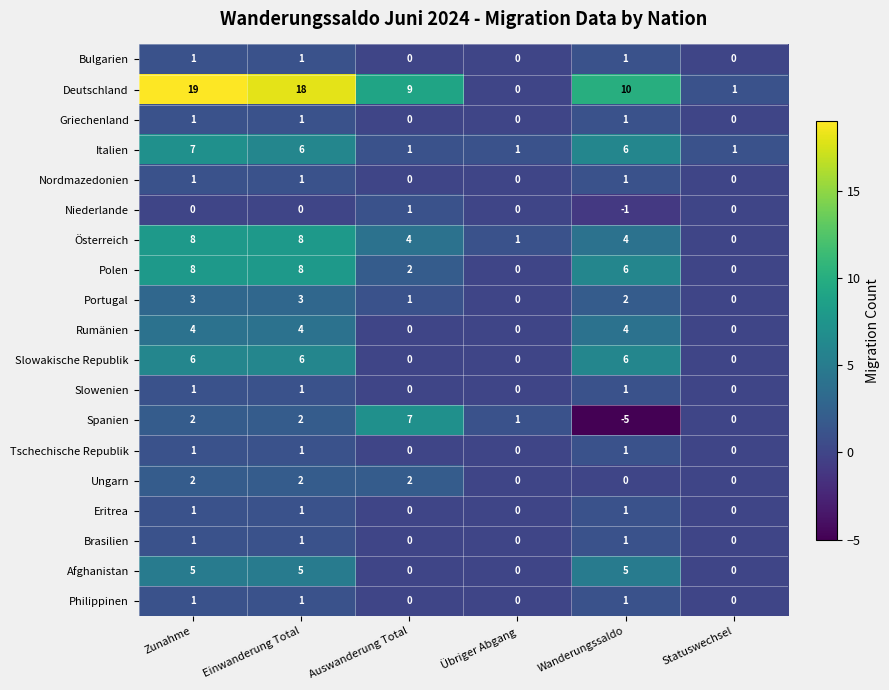

Count the Griechenland values in the range 0 to 1.

6